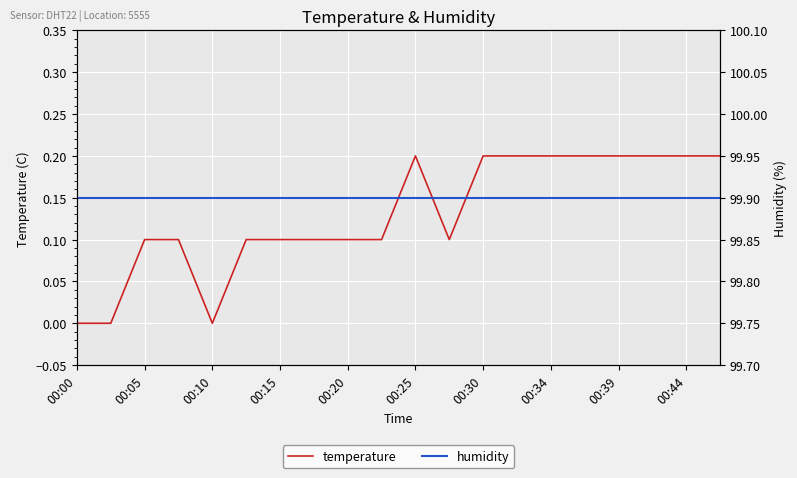

List the series in order of their overall mean, lowest first.

temperature, humidity